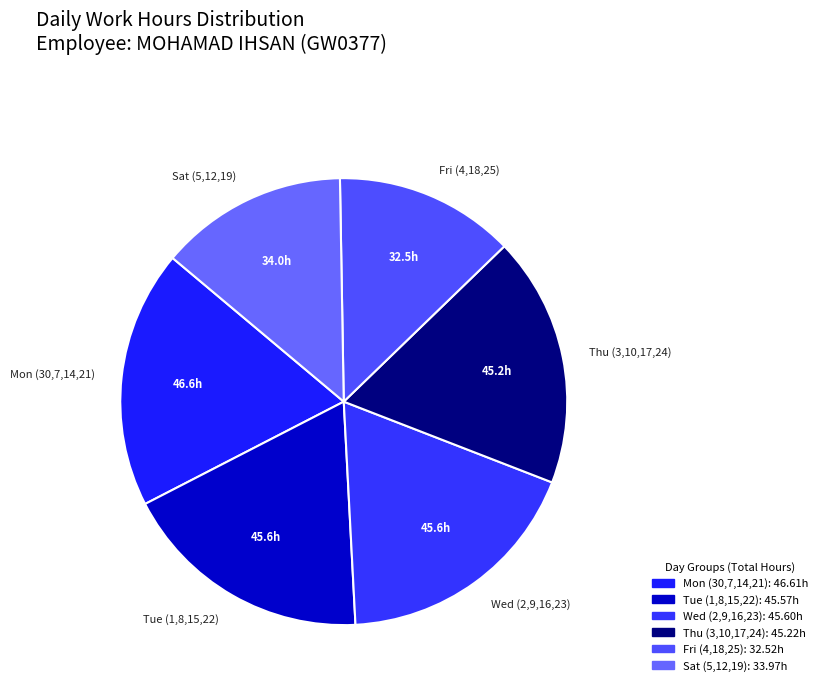

Between Thu (3,10,17,24) and Fri (4,18,25), which is larger?

Thu (3,10,17,24)